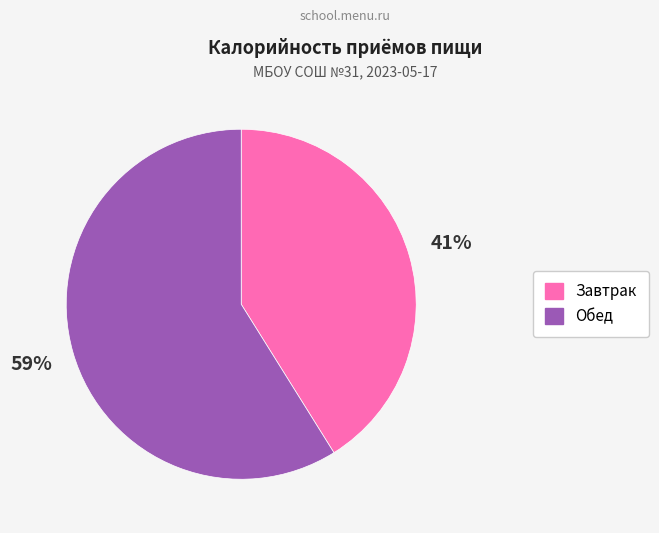

Is it true that Обед is 59% of the pie?

True